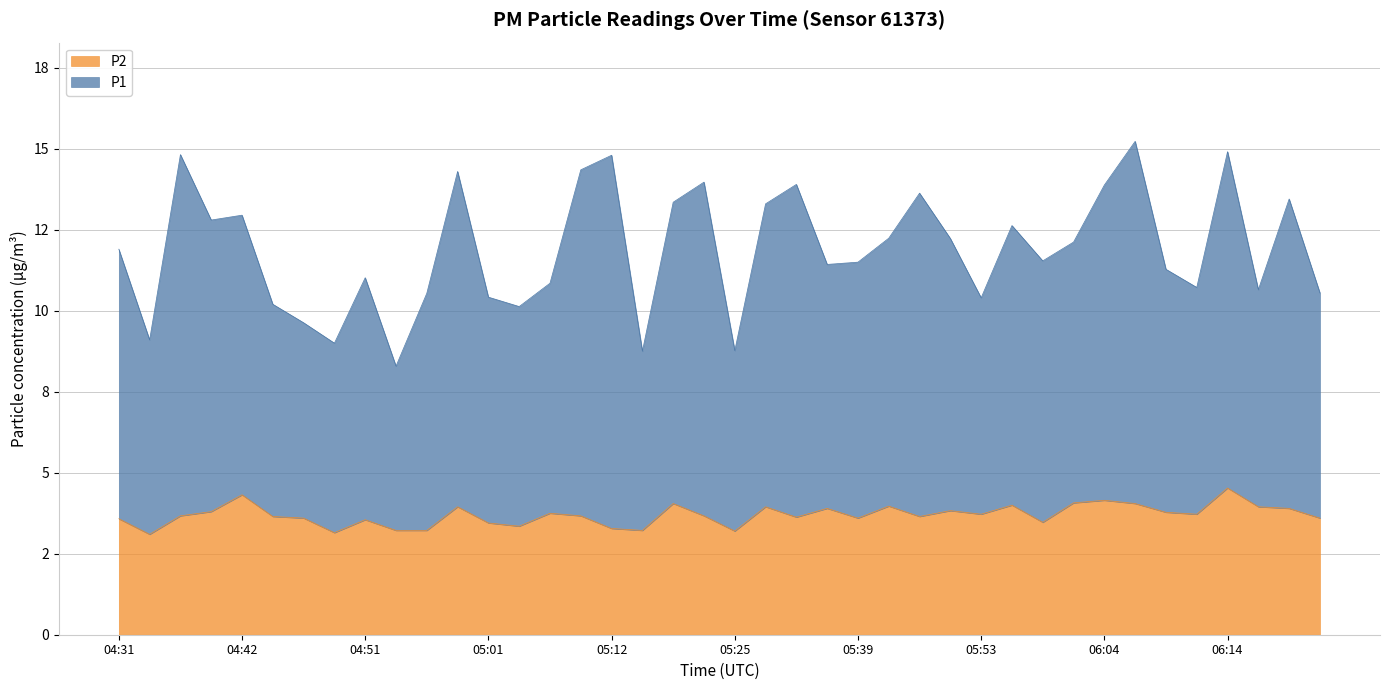

What is the label of the 2nd point from the left?

04:33